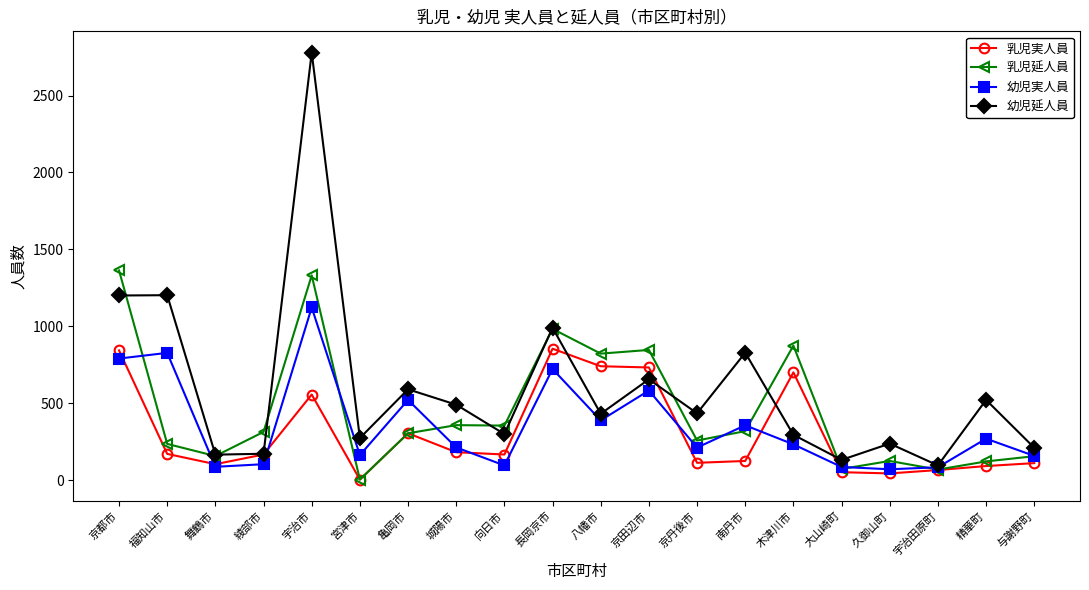

Which series has the largest range (max minus min)?

幼児延人員